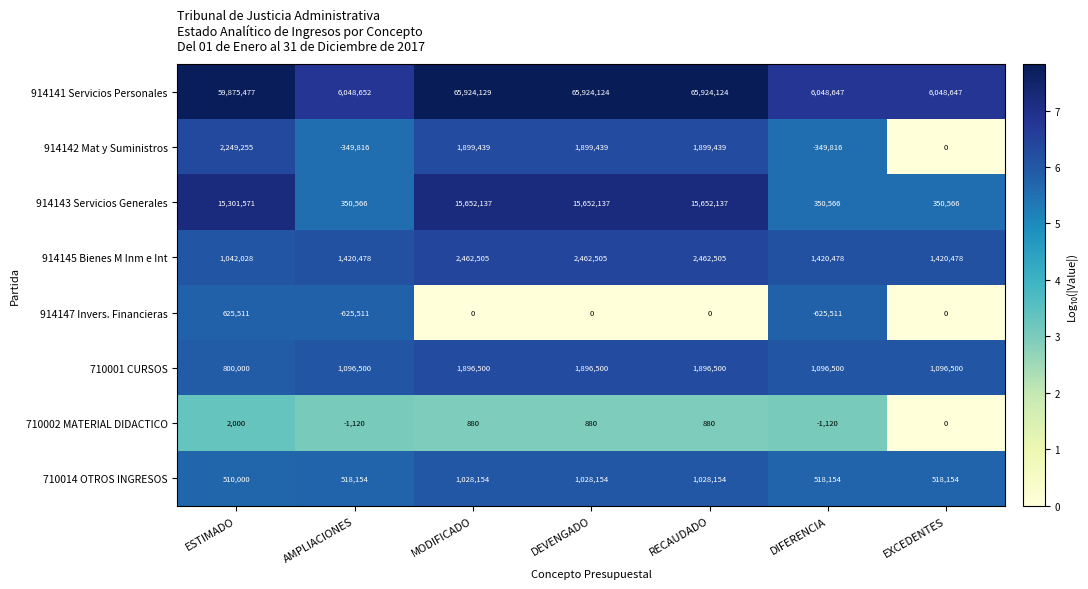

Rank the series by their maximum value, from highest to lowest.

914141 Servicios Personales, 914143 Servicios Generales, 914145 Bienes M Inm e Int, 914142 Mat y Suministros, 710001 CURSOS, 710014 OTROS INGRESOS, 914147 Invers. Financieras, 710002 MATERIAL DIDACTICO